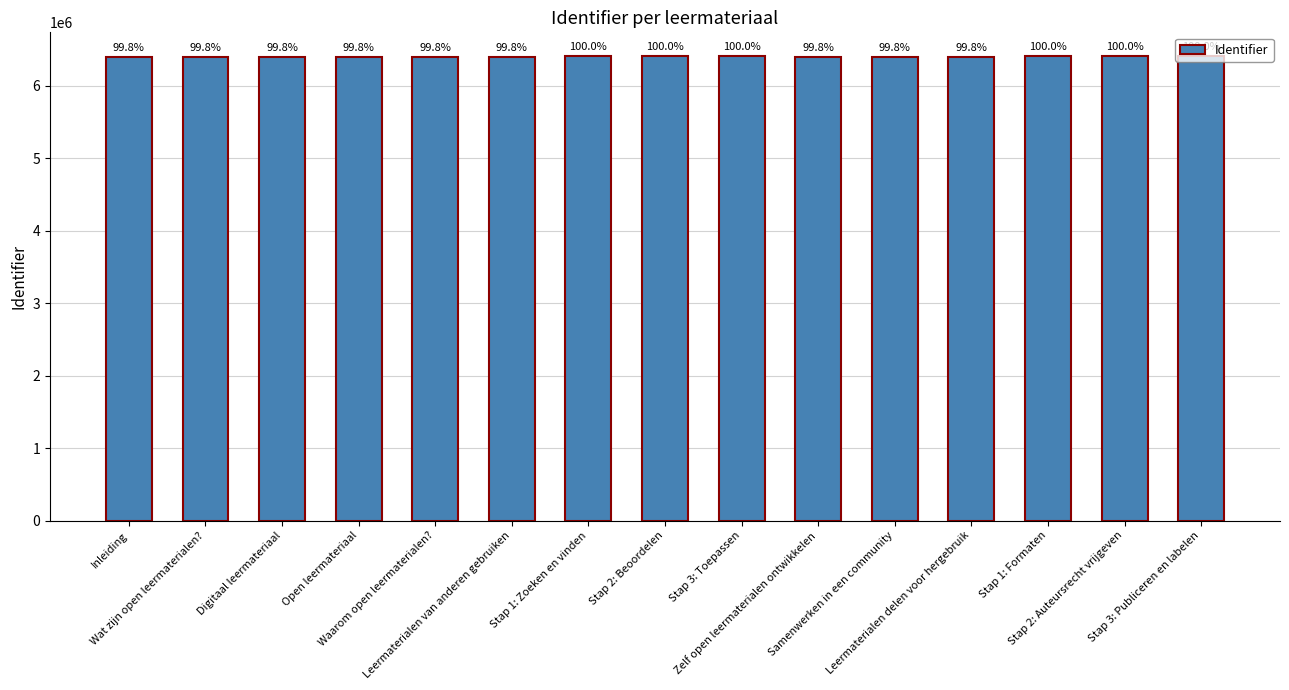

How many bars are there in total?

15